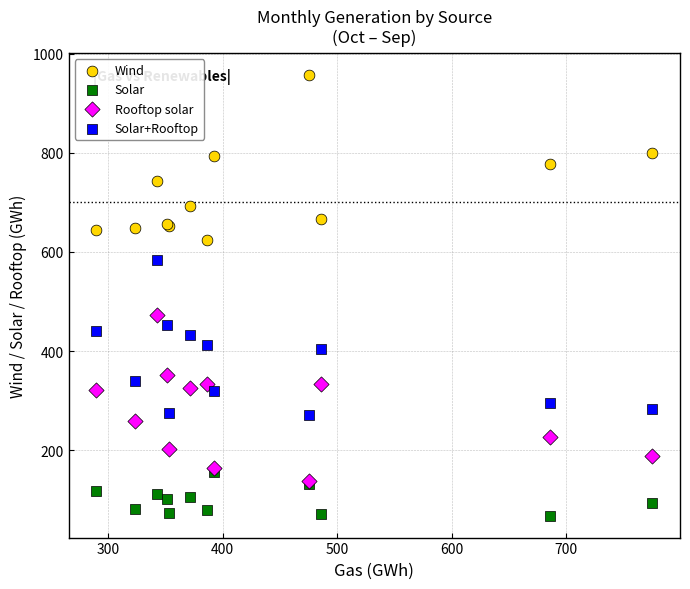

Which series contains the highest Y value?

Wind